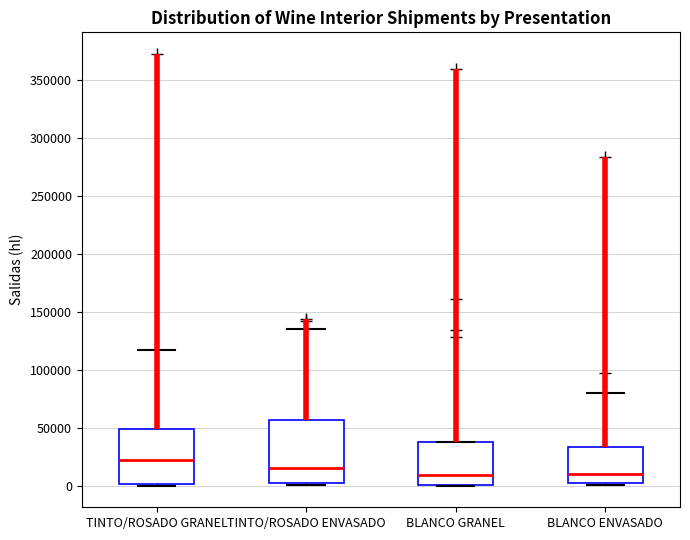

Reading left to right, read every box against the y-axis: the position of its median line, the range the box covers, and the ends of its whiskers. The values are not printed on the chart, so give them approximately, as read against the axis.

TINTO/ROSADO GRANEL: median 25000, box 0 to 50000, whiskers 0 (just below the box's lower edge) to 115000
TINTO/ROSADO ENVASADO: median 15000, box 0 to 55000, whiskers 0 to 135000
BLANCO GRANEL: median 10000, box 0 to 40000, whiskers 0 to 40000
BLANCO ENVASADO: median 10000, box 0 to 35000, whiskers 0 to 80000